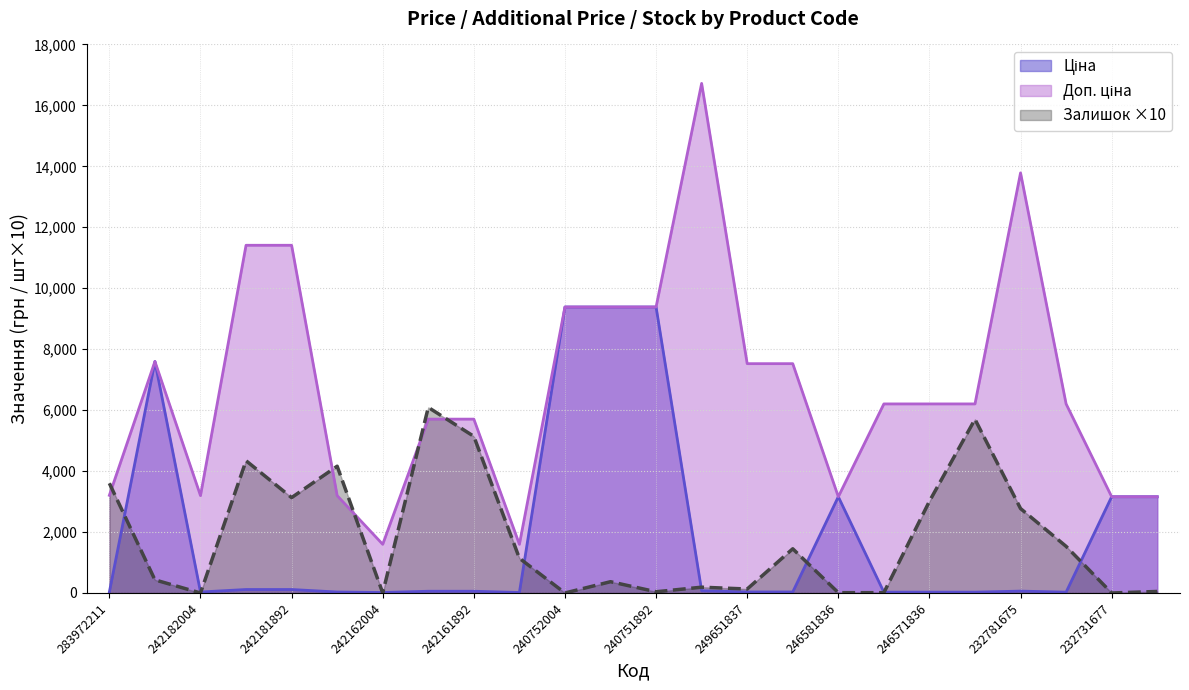

Reading left to right, list all the values displayed in this chart.

Ціна: 283972211=32.0	284392211=7596.5	242182004=31.9	242181896=114.1	242181892=114.1	242181783=31.9	242162004=16.0	242161896=57.0	242161892=57.0	242161783=16.0	240752004=9384.0	240751896=9384.0	240751892=9384.0	249651838=74.3	249651837=33.4	249651836=33.4	246581836=3157.9	246571837=27.6	246571836=27.6	232781676=27.6	232781675=61.3	232781634=27.6	232731677=3157.9	232731676=3157.9
Доп. ціна: 283972211=3205.0	284392211=7596.5	242182004=3195.0	242181896=11410.0	242181892=11410.0	242181783=3195.0	242162004=1597.0	242161896=5705.0	242161892=5705.0	242161783=1597.0	240752004=9384.0	240751896=9384.0	240751892=9384.0	249651838=16722.0	249651837=7525.0	249651836=7525.0	246581836=3158.0	246571837=6204.0	246571836=6204.0	232781676=6204.0	232781675=13785.8	232781634=6204.0	232731677=3158.0	232731676=3158.0
Залишок: 283972211=3600.0	284392211=430.0	242182004=0.0	242181896=4340.0	242181892=3130.0	242181783=4160.0	242162004=0.0	242161896=6090.0	242161892=5140.0	242161783=1140.0	240752004=0.0	240751896=370.0	240751892=40.0	249651838=190.0	249651837=130.0	249651836=1450.0	246581836=10.0	246571837=10.0	246571836=3010.0	232781676=5700.0	232781675=2770.0	232781634=1530.0	232731677=0.0	232731676=50.0